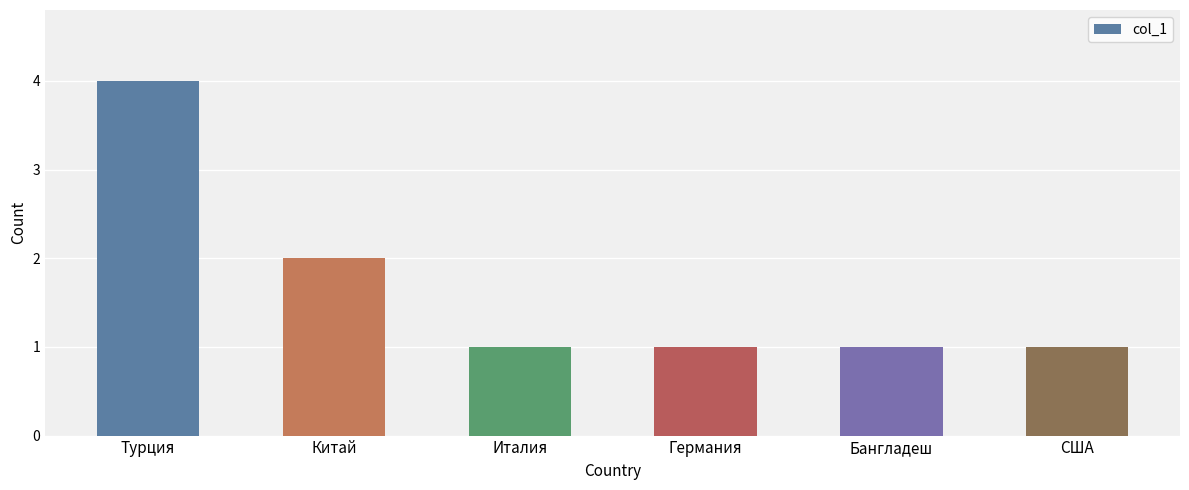

What is the greatest value displayed?

4